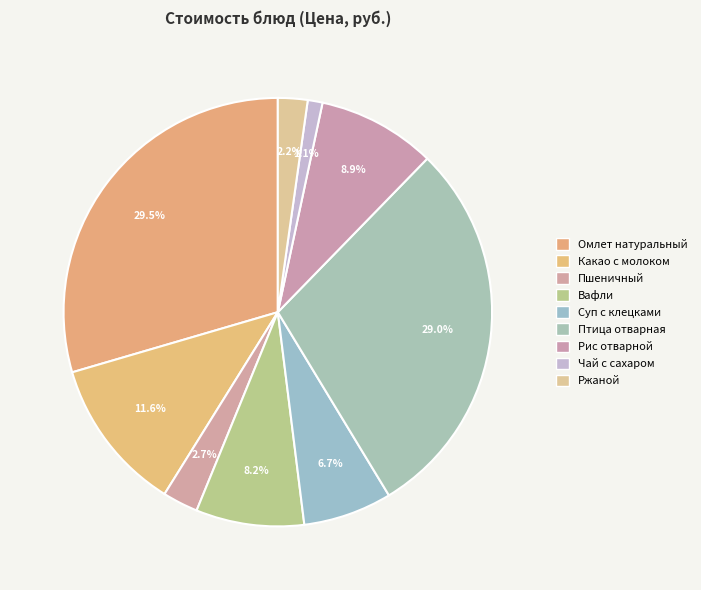

How many segments does this pie chart have?

9